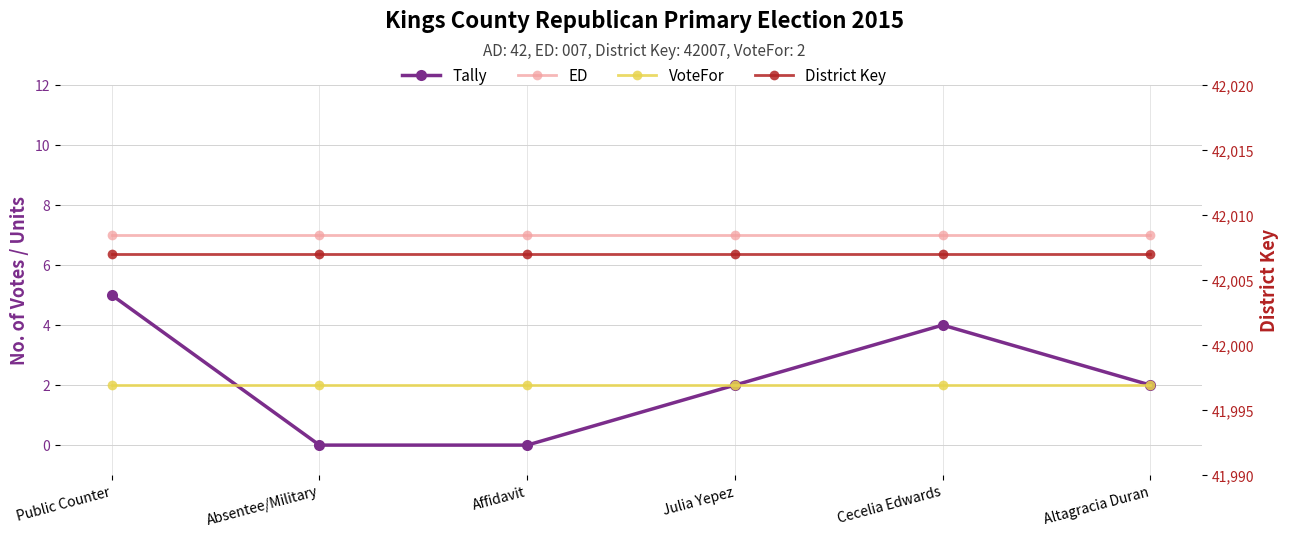

True or false: District Key has more than 2 points higher than both neighbors.

False